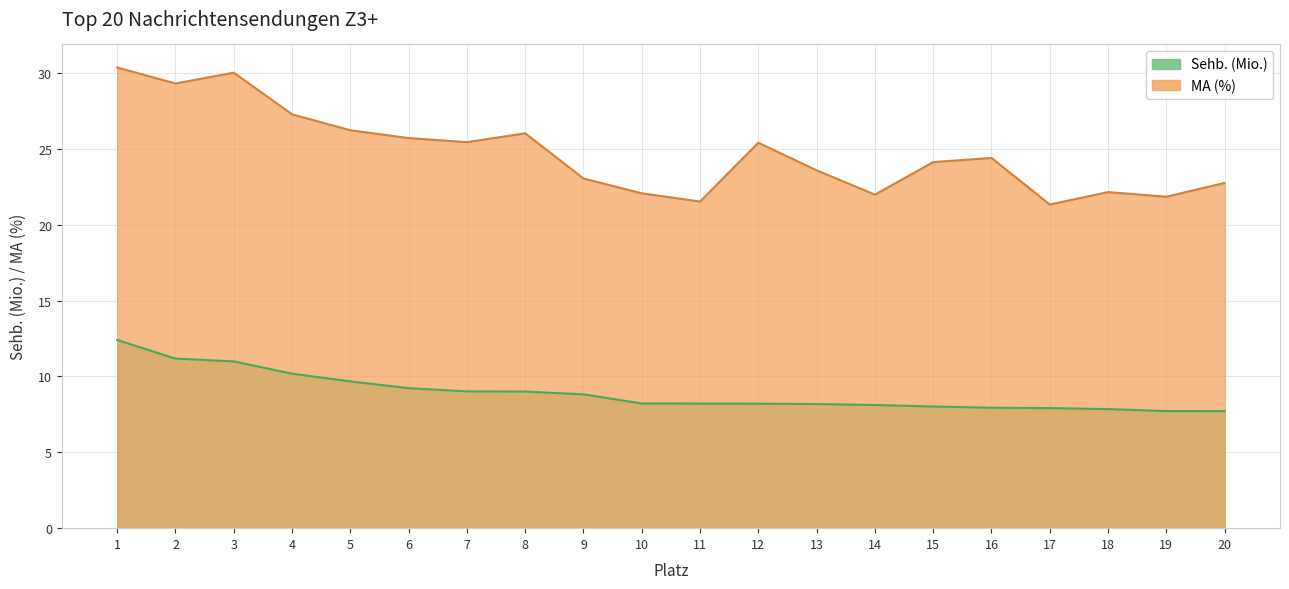

Is the value of MA (%) at 3 greater than the value of Sehb. (Mio.) at 20?

Yes